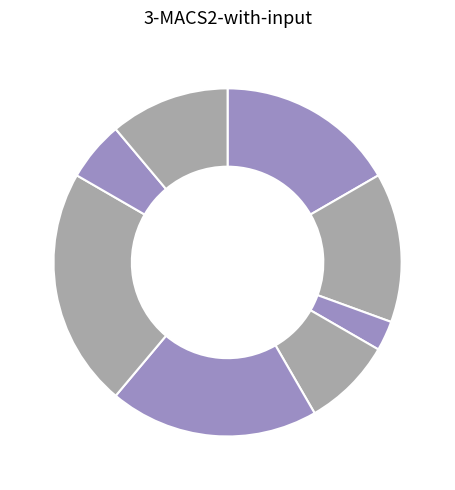

How many segments does this pie chart have?

8